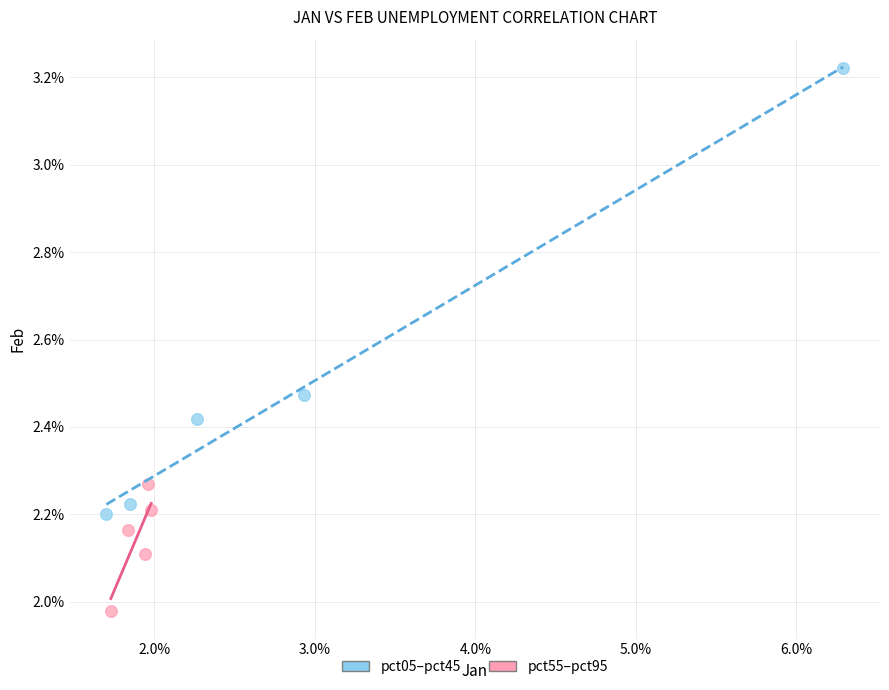

Which series reaches the maximum Y coordinate?

pct05–pct45